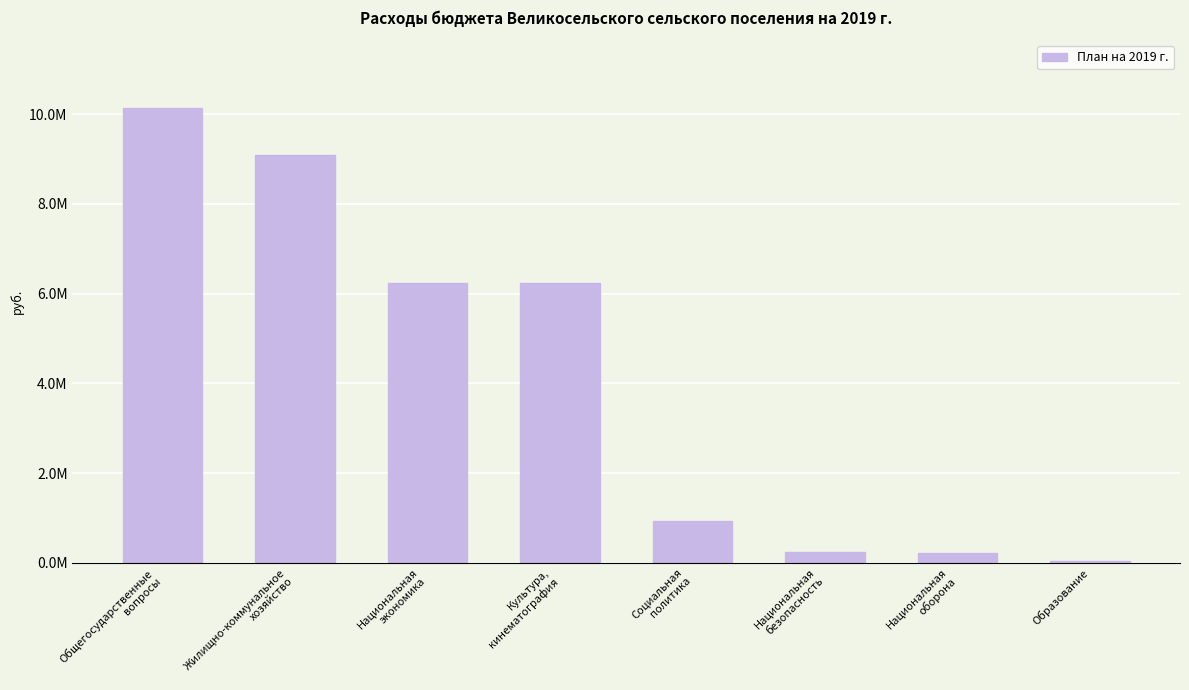

What is the label of the 1st bar from the right?

Образование